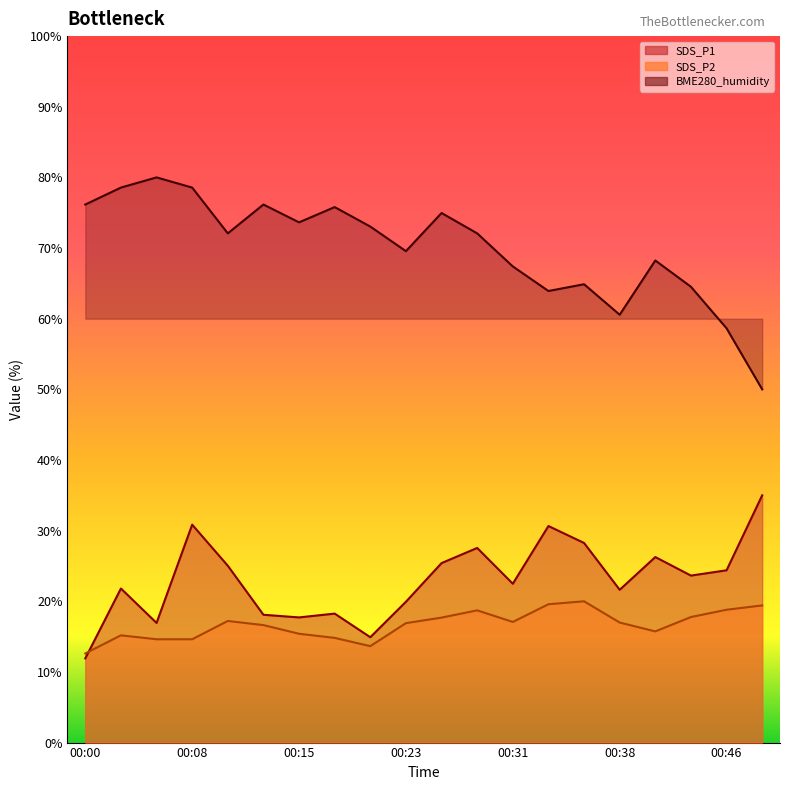

What is the minimum value for SDS_P2?

12.6